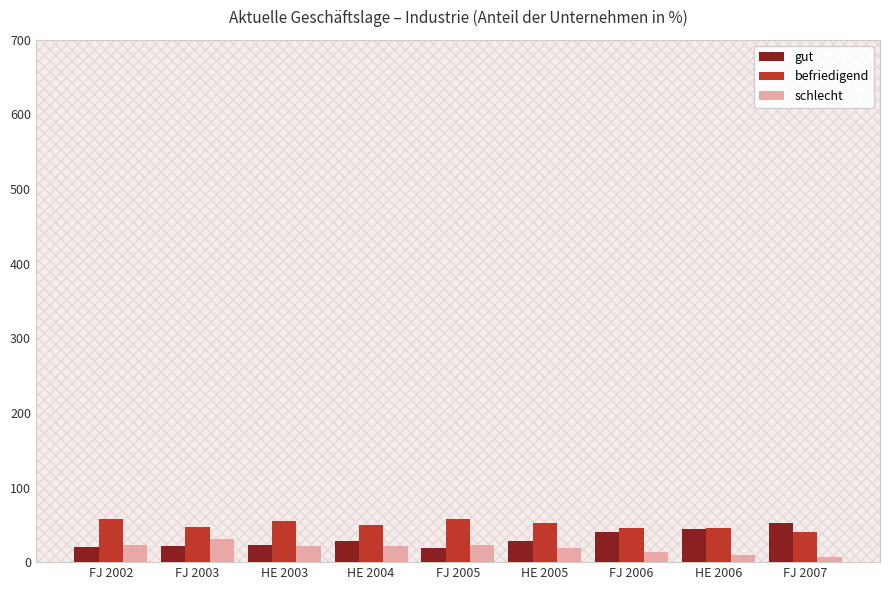

What is the label of the 2nd bar from the right?

HE 2006